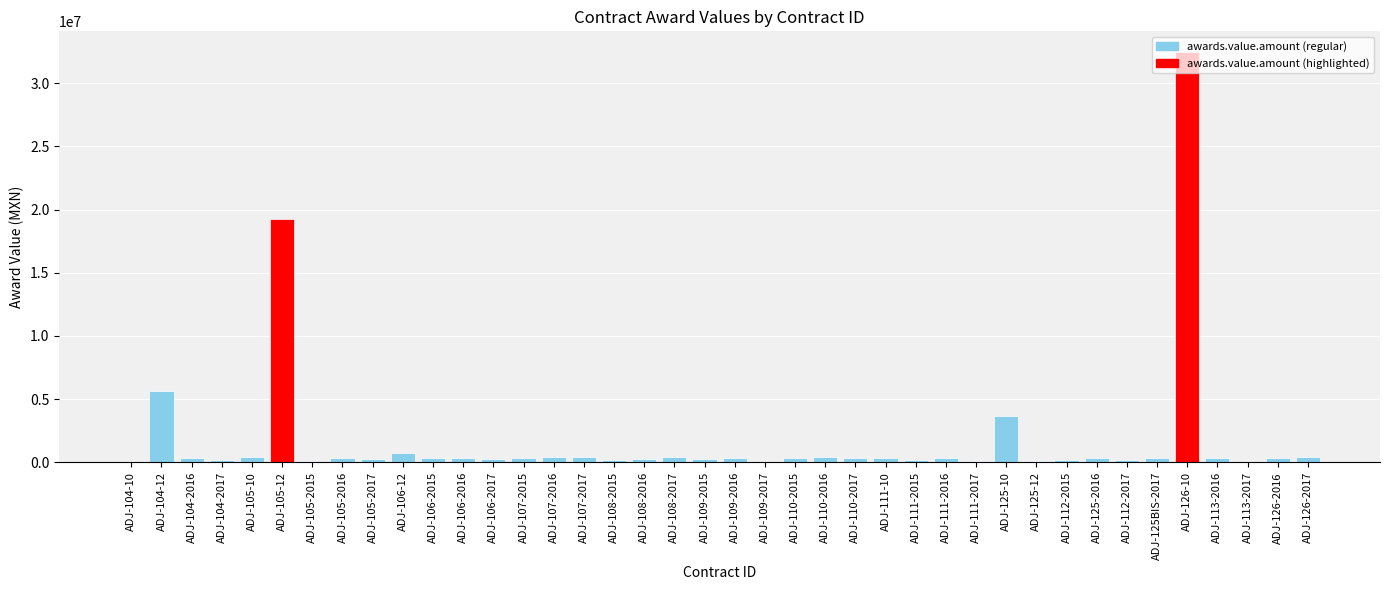

Where is the data nearest to the value 16240000?

ADJ-105-12